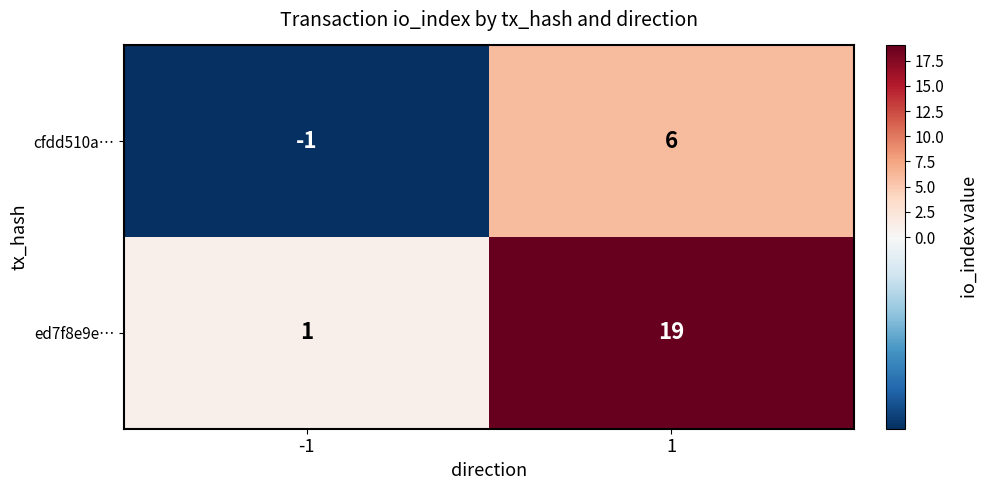

True or false: ed7f8e9e… has a value of 1 at -1.

True